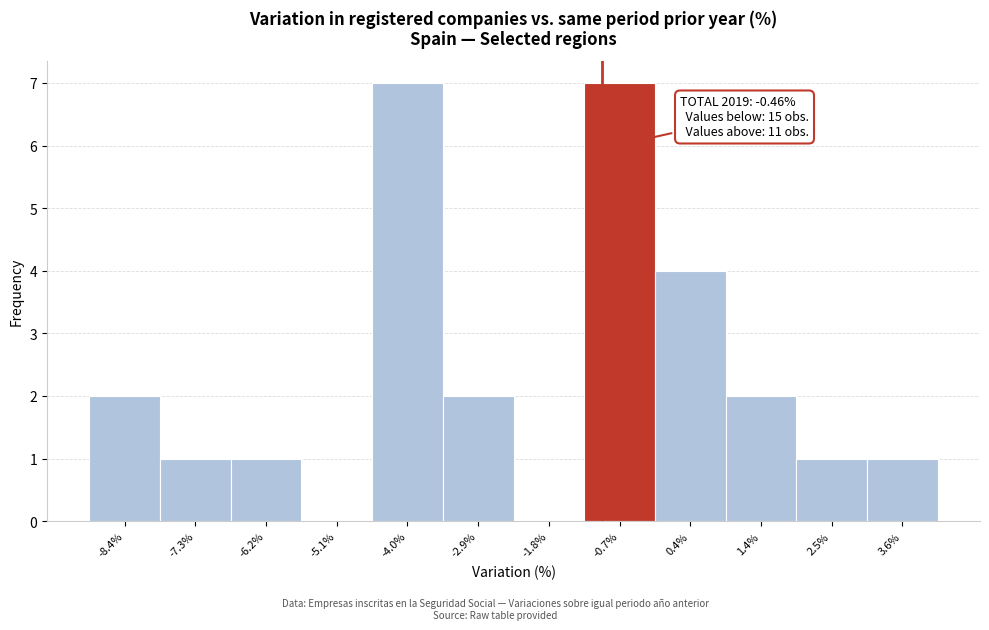

Reading left to right, what are all the values shown in this chart?

-8.4%=2	-7.3%=1	-6.2%=1	-5.1%=0	-4.0%=7	-2.9%=2	-1.8%=0	-0.7%=7	0.4%=4	1.4%=2	2.5%=1	3.6%=1